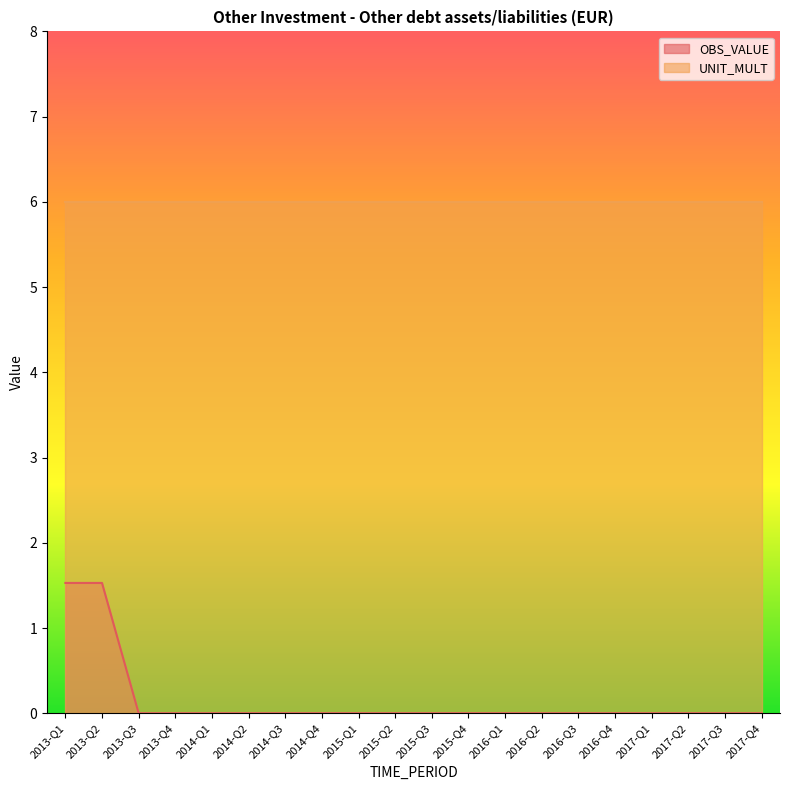

What is the label of the 12th point from the left?

2015-Q4